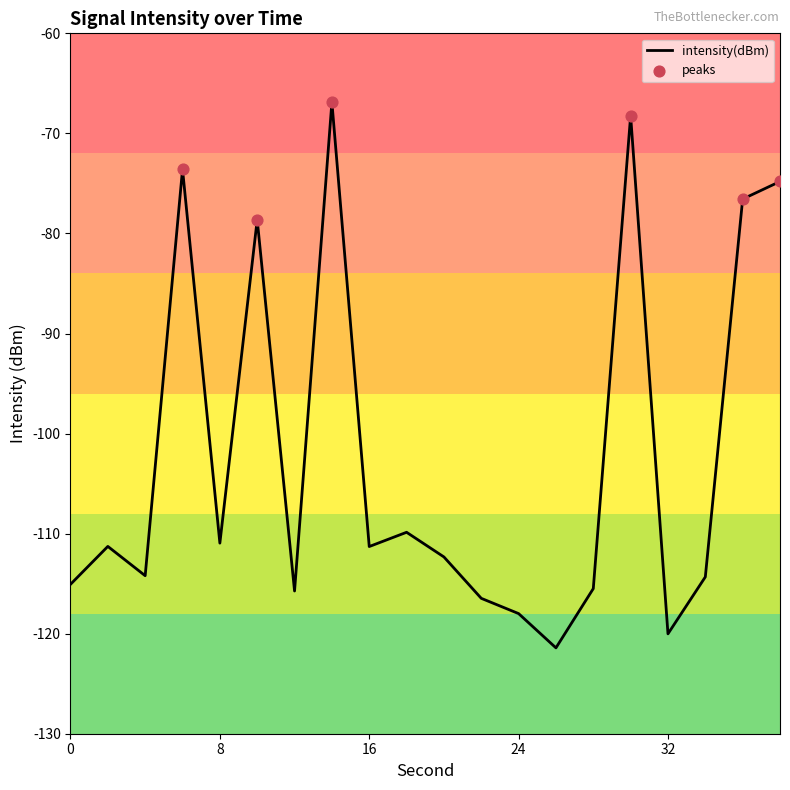

What is the difference between the maximum and minimum values?

54.5